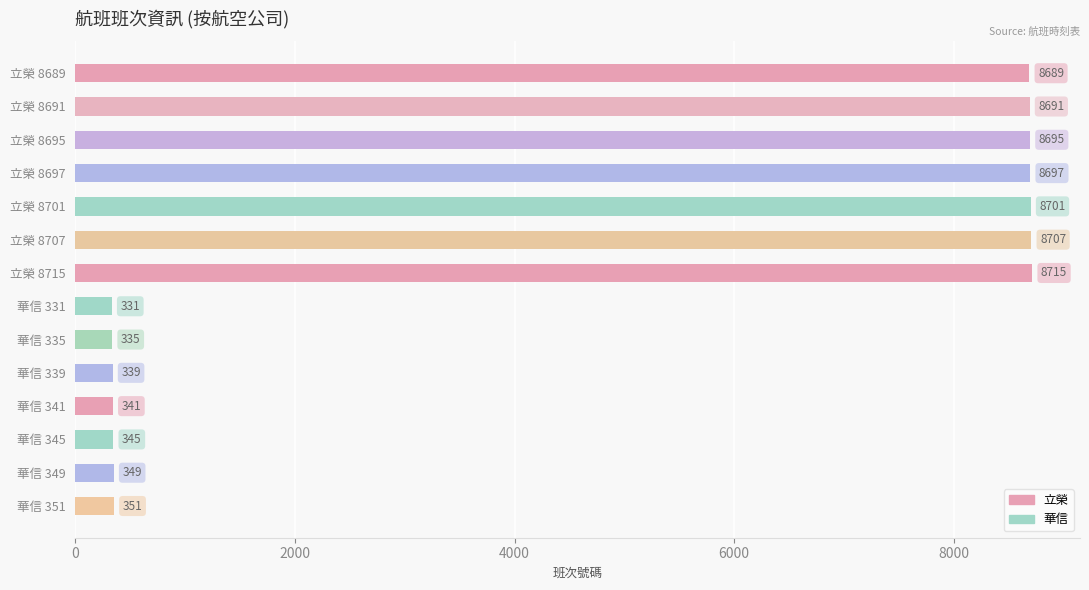

Is it true that the value at 立榮 8689 is 8689?

True